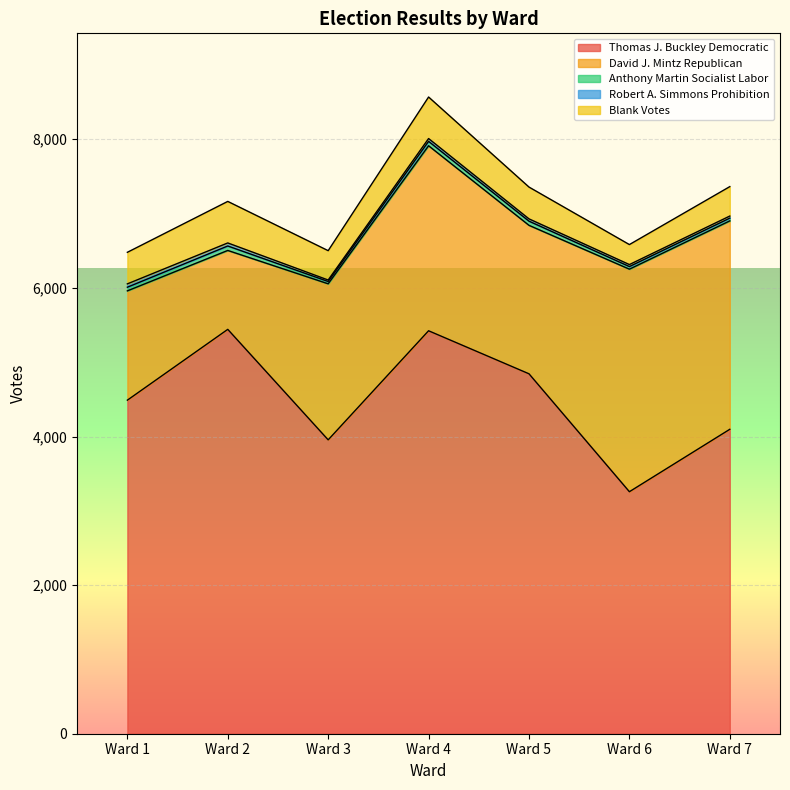

What is the total value across all series at Ward 2?

7164